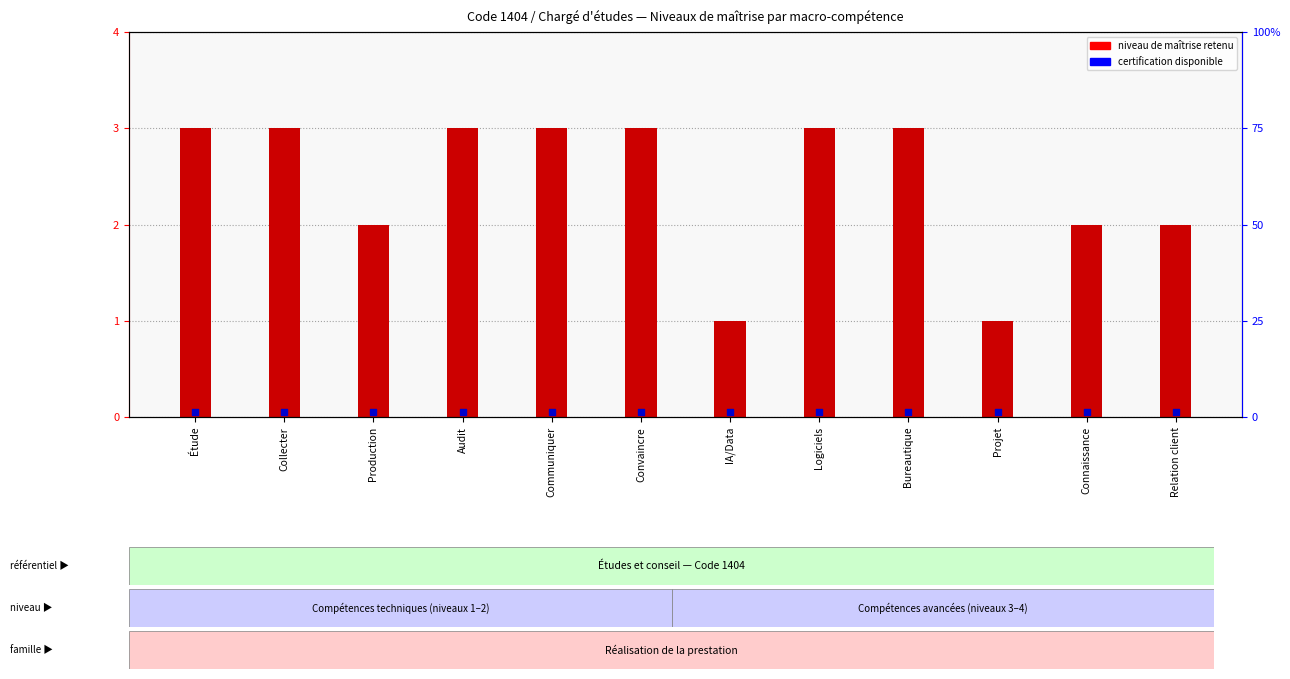

Which series has the widest spread of Y values?

Niveau de maîtrise retenu